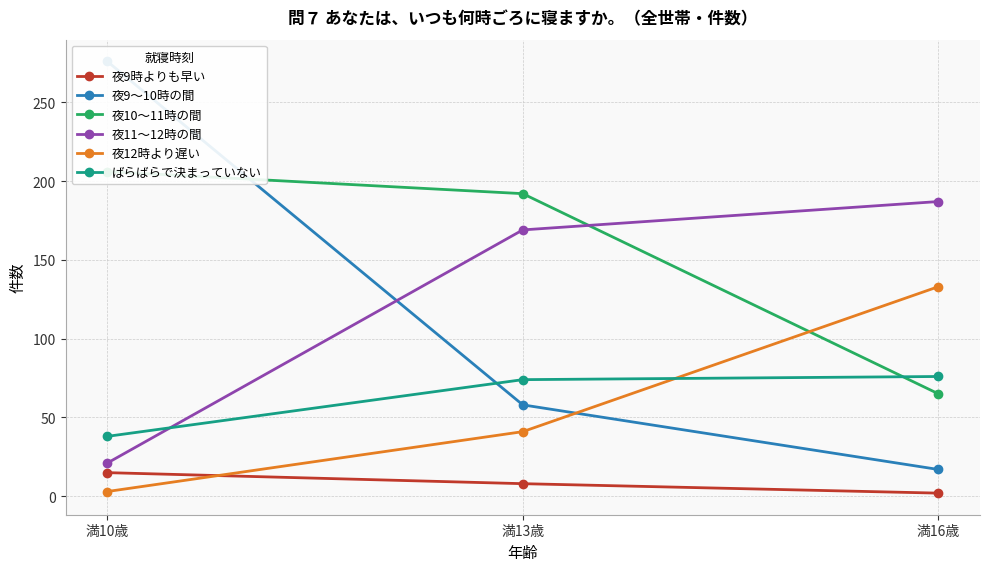

Is it true that ばらばらで決まっていない equals 76 at 満16歳?

True